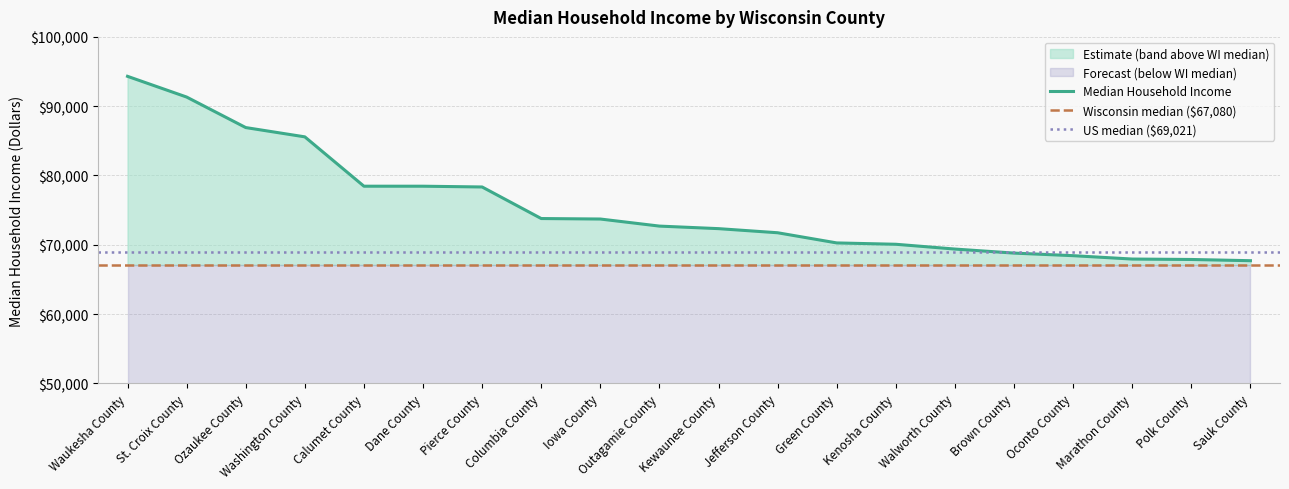

What value does the data have at Ozaukee County, to the nearest 10?

86920